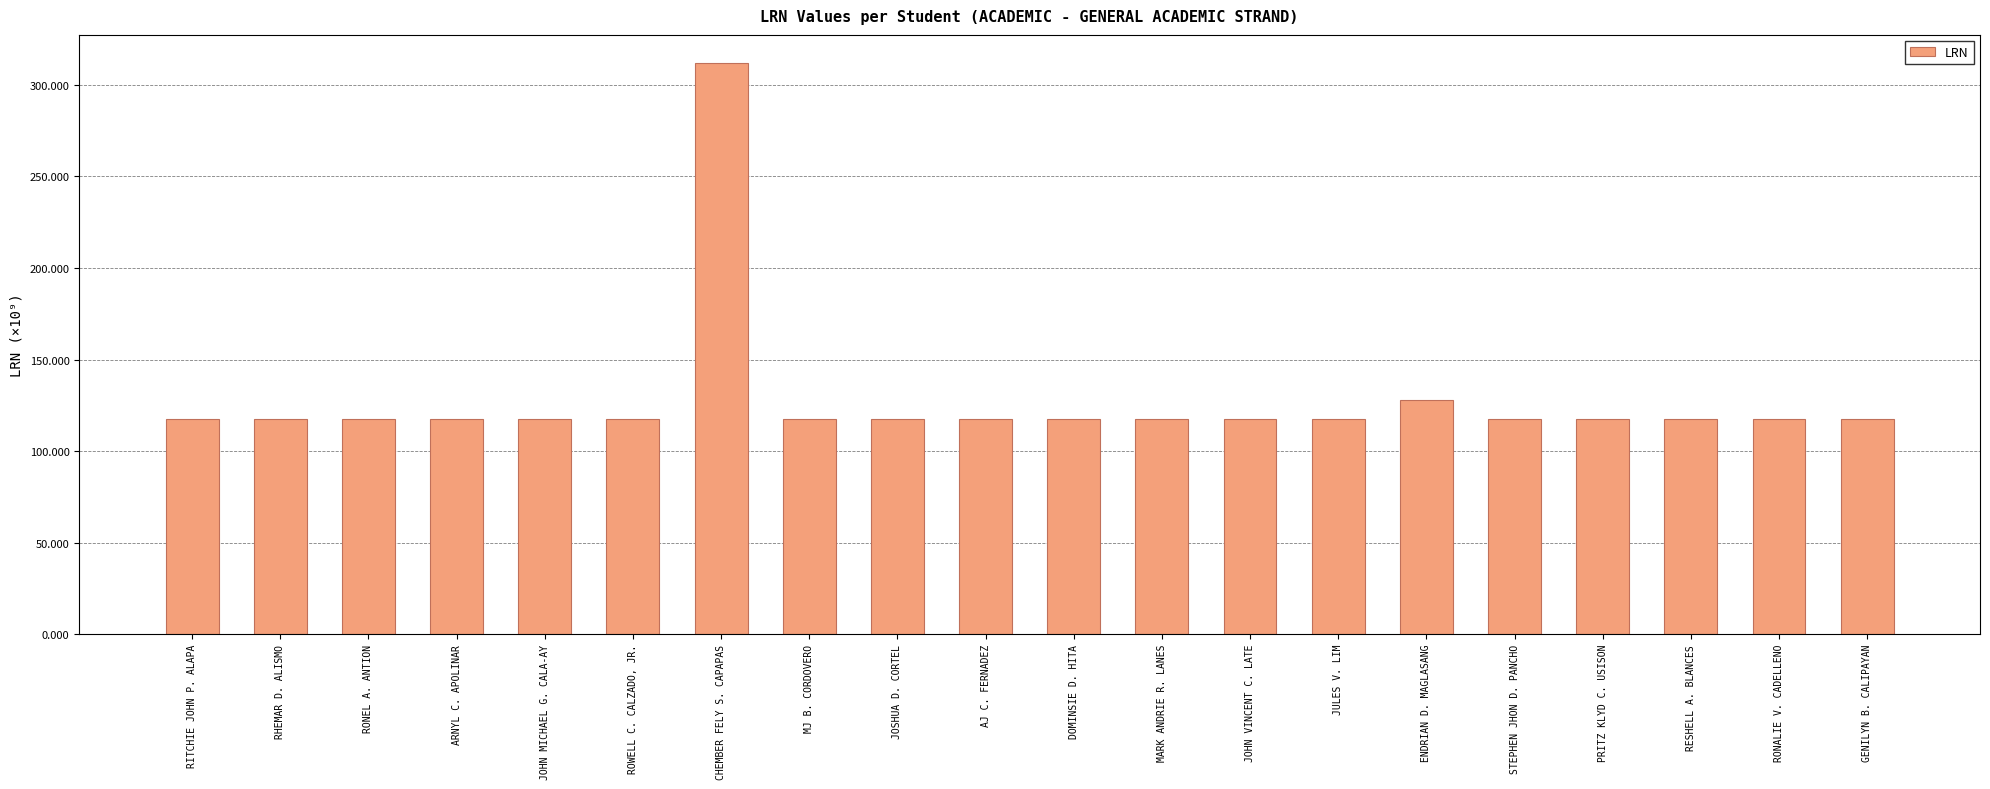

Reading left to right, transcribe all the data shown in this chart.

RITCHIE JOHN P. ALAPA=117.7	RHEMAR D. ALISMO=117.7	RONEL A. ANTION=117.7	ARNYL C. APOLINAR=117.7	JOHN MICHAEL G. CALA-AY=117.7	ROWELL C. CALZADO, JR.=117.7	CHEMBER FELY S. CAPAPAS=311.7	MJ B. CORDOVERO=117.7	JOSHUA D. CORTEL=117.7	AJ C. FERNADEZ=117.7	DOMINSIE D. HITA=117.7	MARK ANDRIE R. LANES=117.7	JOHN VINCENT C. LATE=117.7	JULES V. LIM=117.7	ENDRIAN D. MAGLASANG=127.9	STEPHEN JHON D. PANCHO=117.7	PRITZ KLYD C. USISON=117.7	RESHELL A. BLANCES=117.7	RONALIE V. CADELLENO=117.7	GENILYN B. CALIPAYAN=117.7